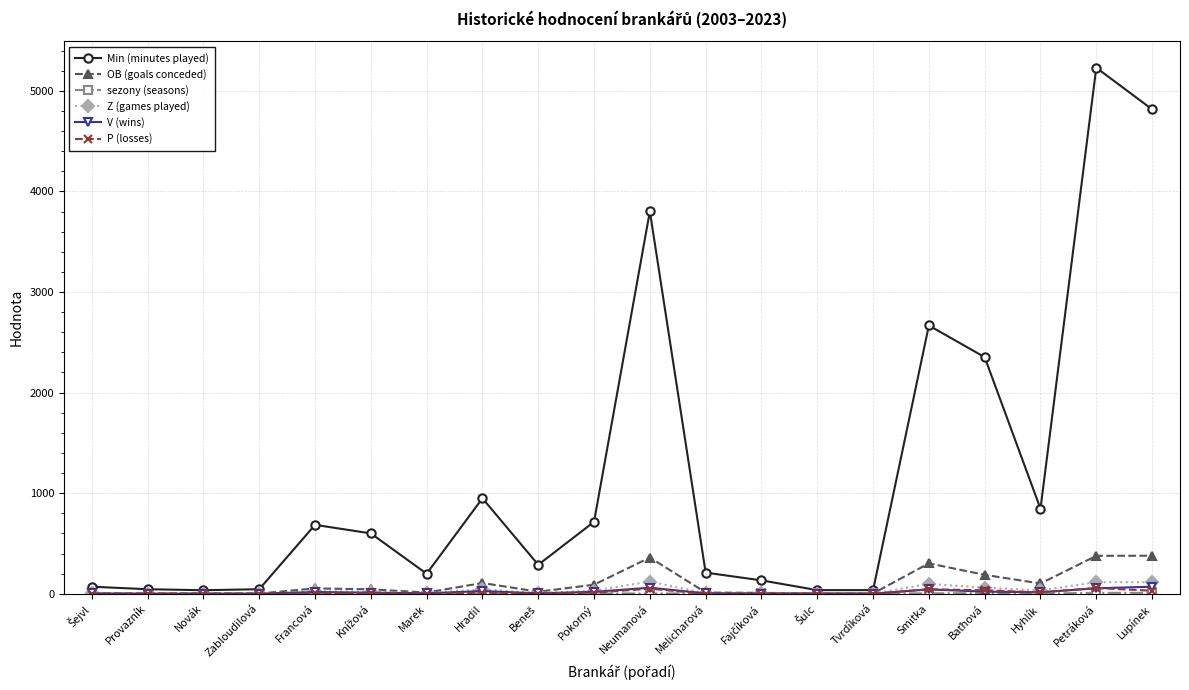

True or false: Min (minutes played) has a value of 1451 at Neumanová.

False